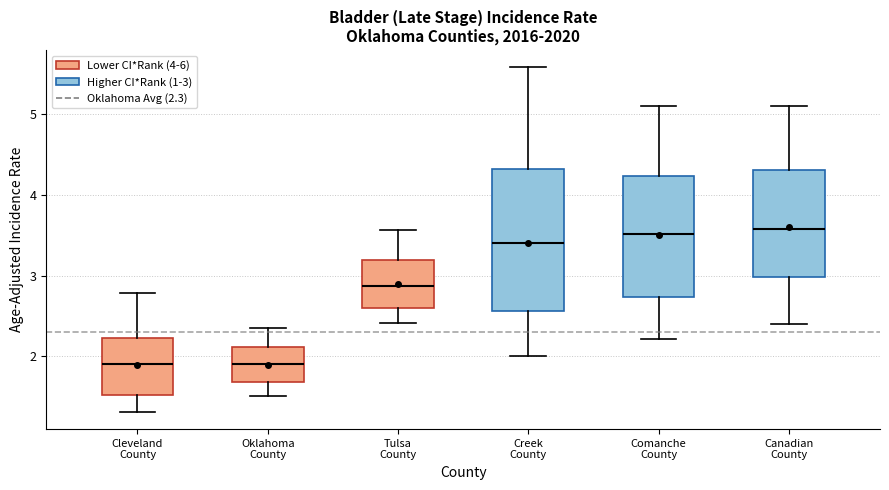

Which box is the tallest, from its lower edge to its upper edge?

Creek County